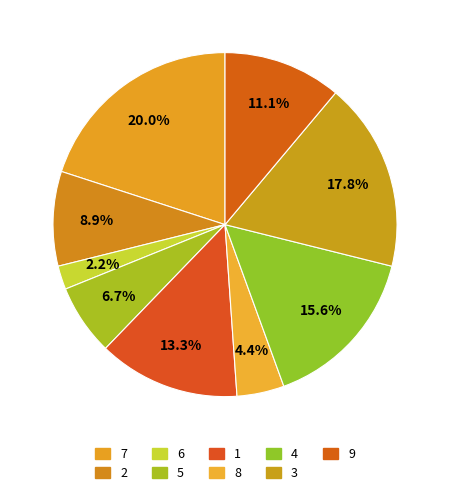

How much of the chart is everything except 5?

93.3%